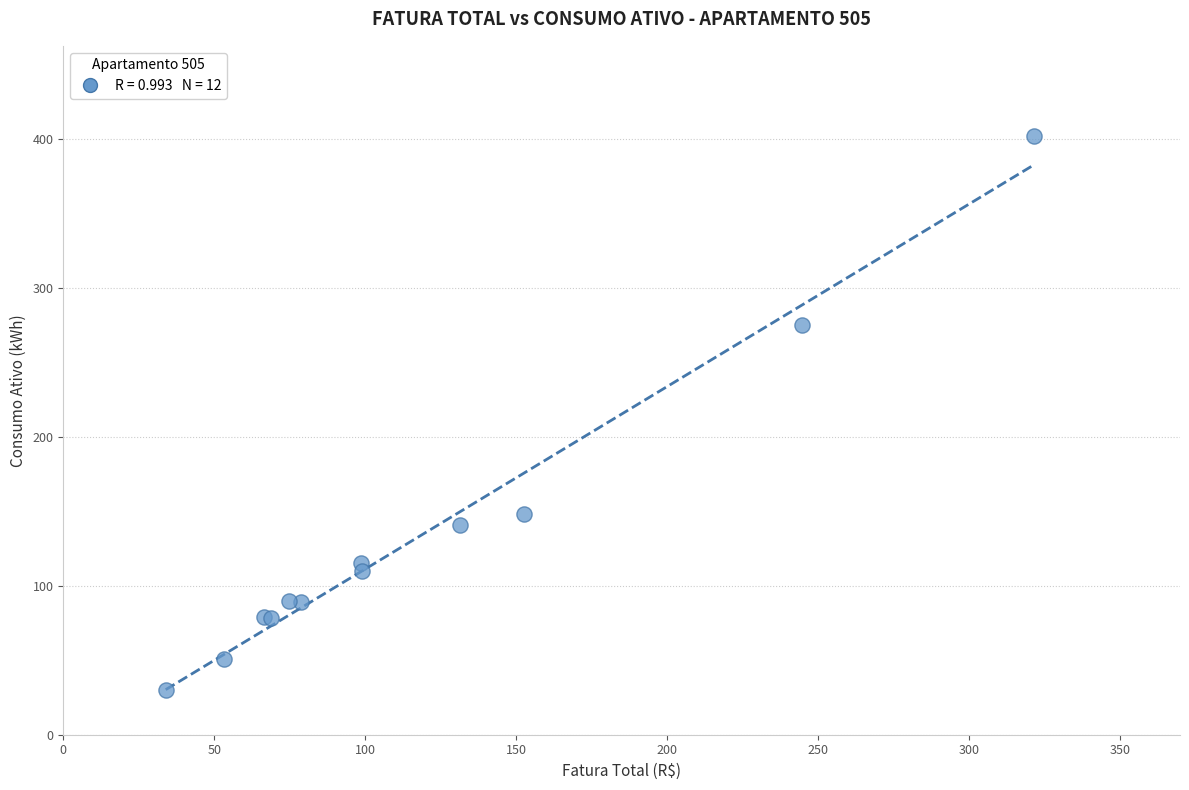

What Y value in the scatter plot is closest to 216?

275